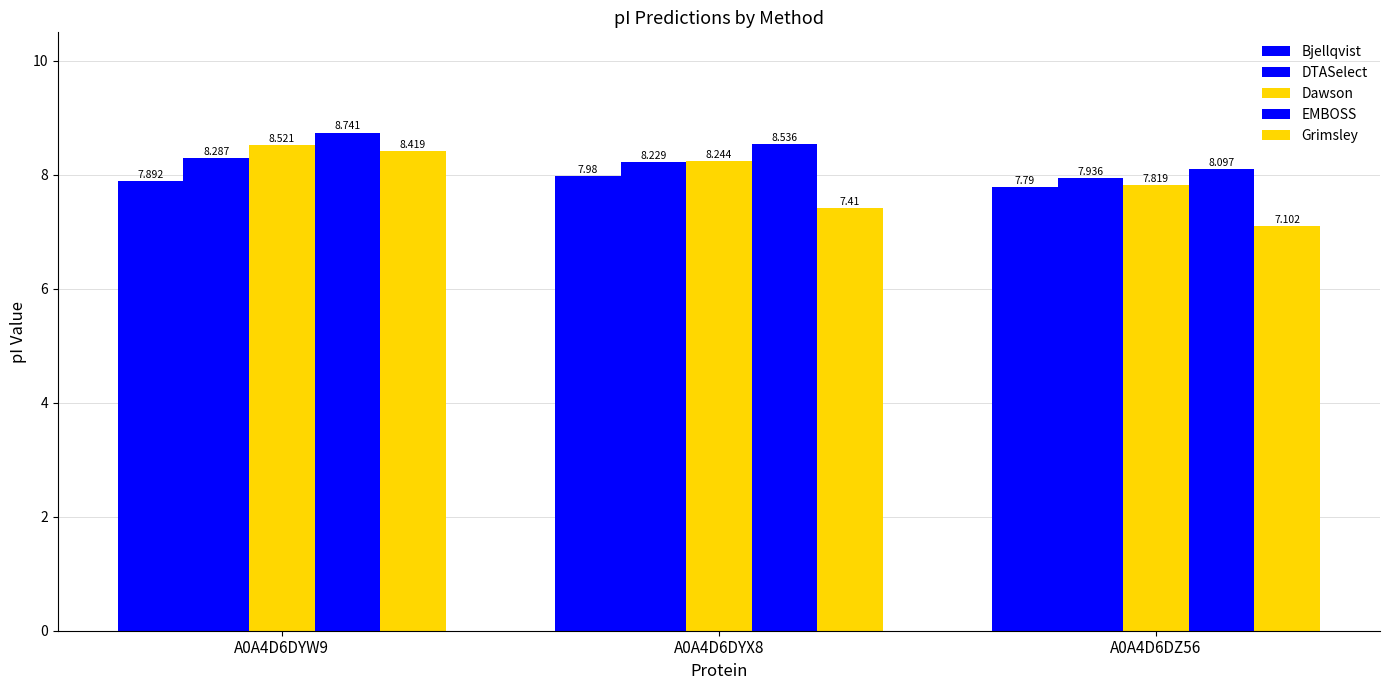

How many distinct data groups are displayed?

5